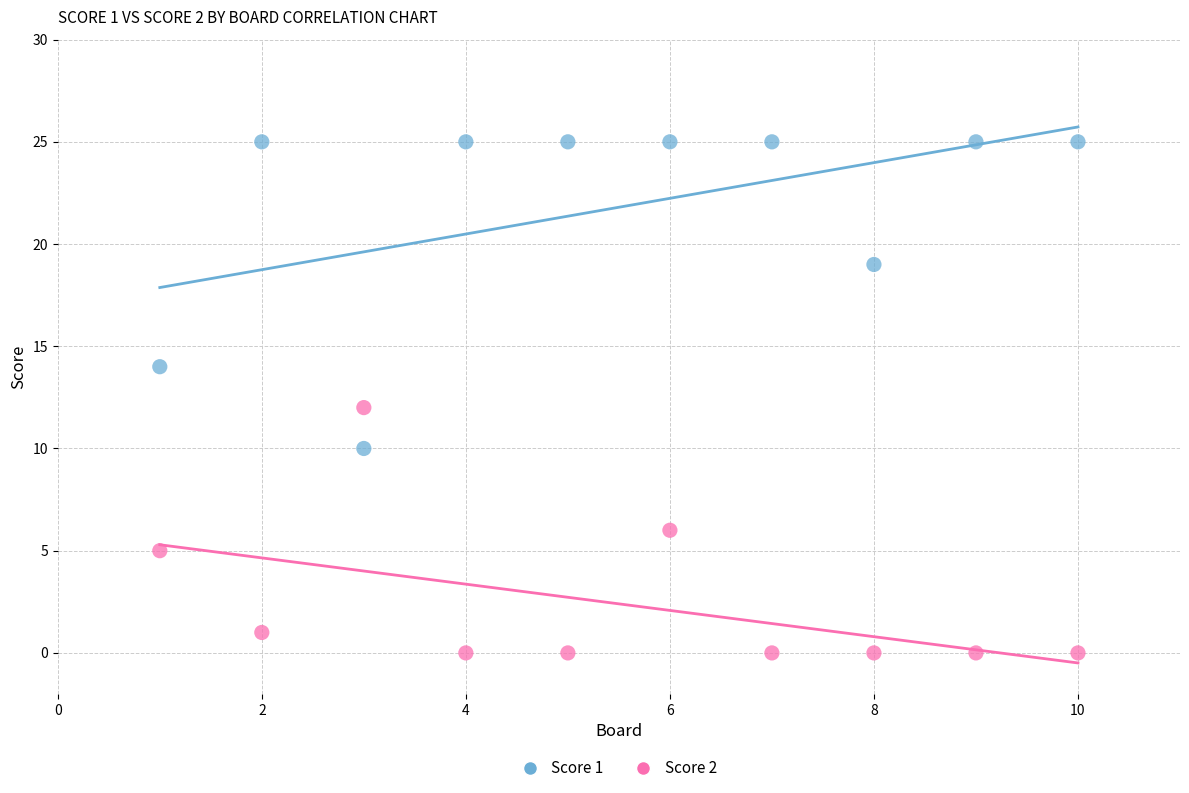

What are all the series names shown in the legend?

Score 1, Score 2